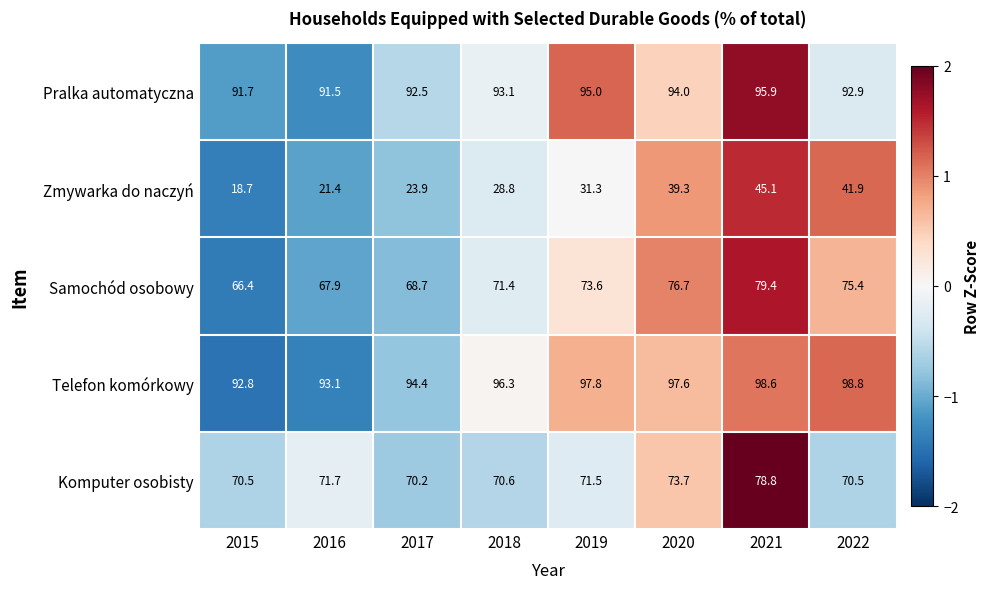

Rank the series at 2016 from lowest to highest value.

Zmywarka do naczyń, Samochód osobowy, Komputer osobisty, Pralka automatyczna, Telefon komórkowy